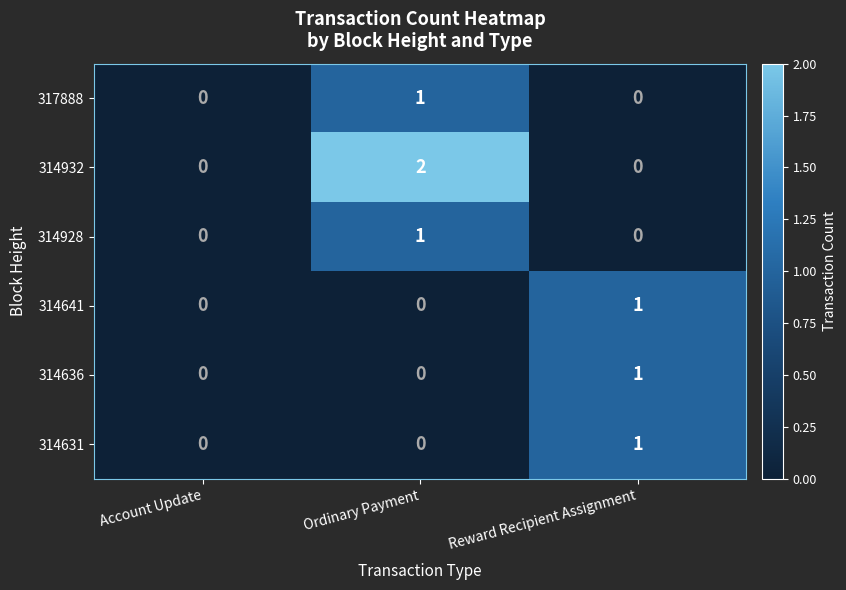

Which series changed the most between Account Update and Ordinary Payment?

314932